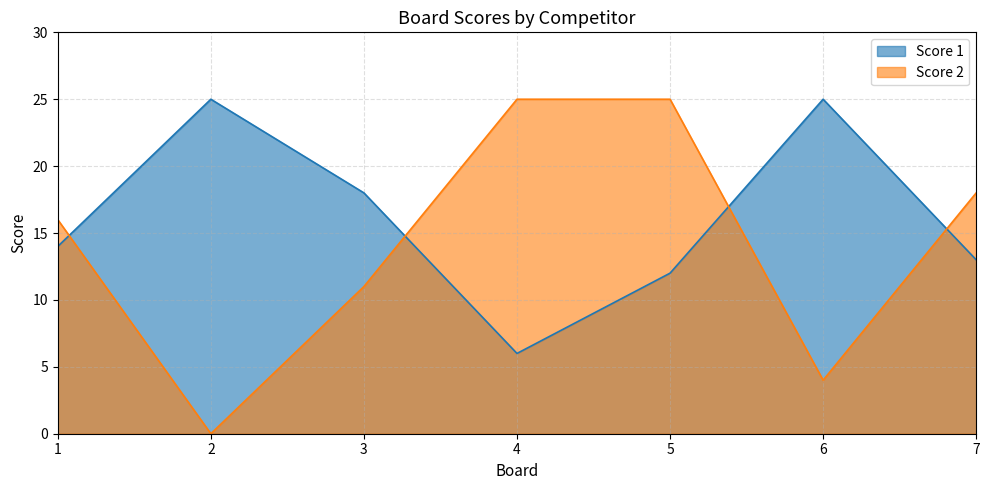

Between which two adjacent categories do Score 1 and Score 2 first intersect?

1 and 2